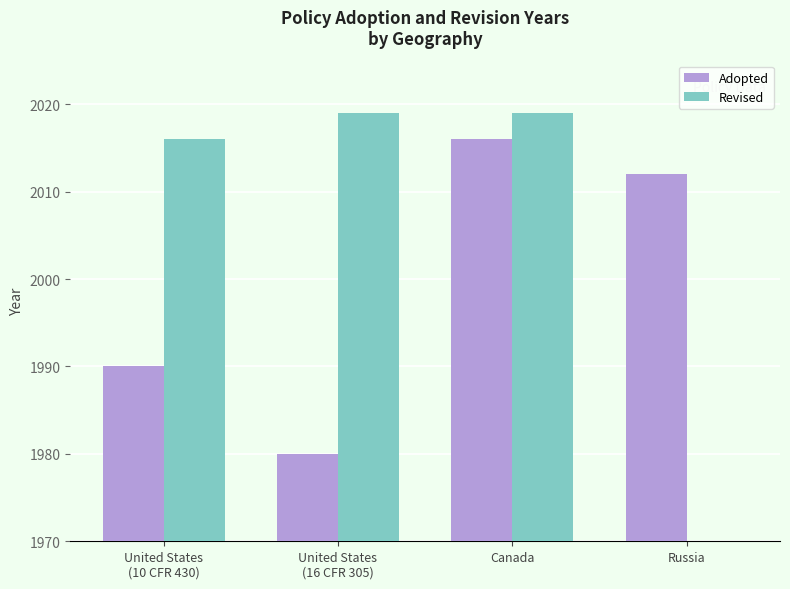

The Revised series shows 547 at United States
(10 CFR 430). True or false?

False